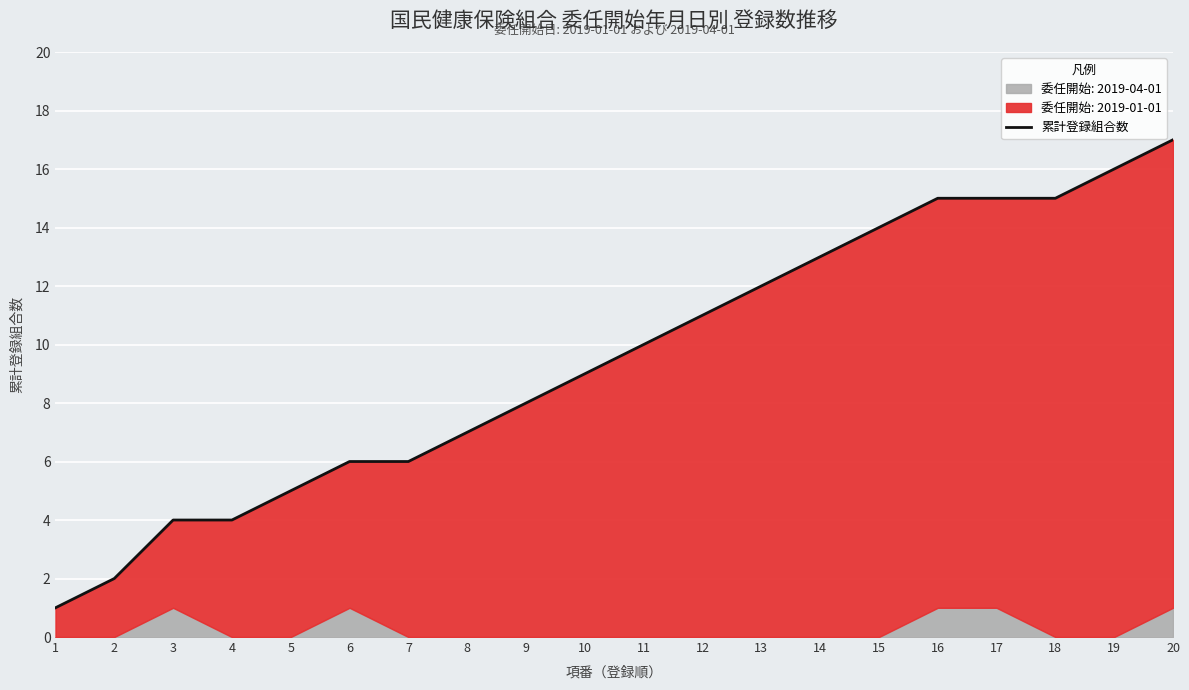

What is the average value?

10